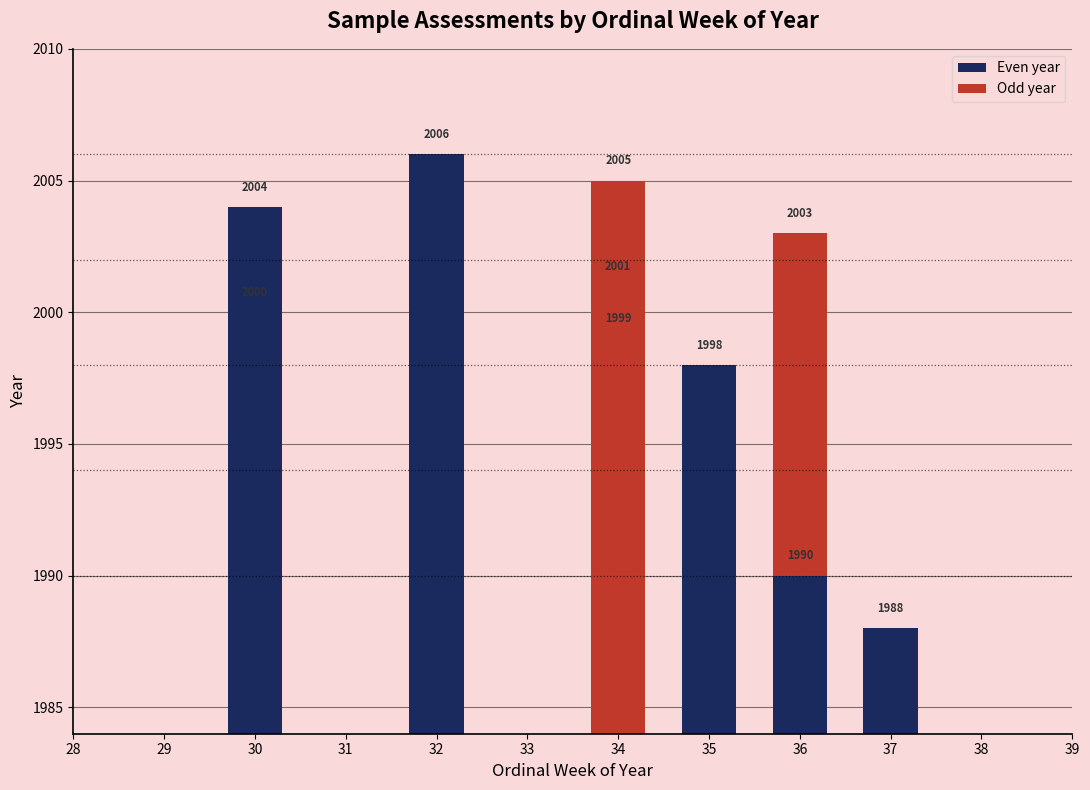

What is the value of the 9th bar from the left?

2005